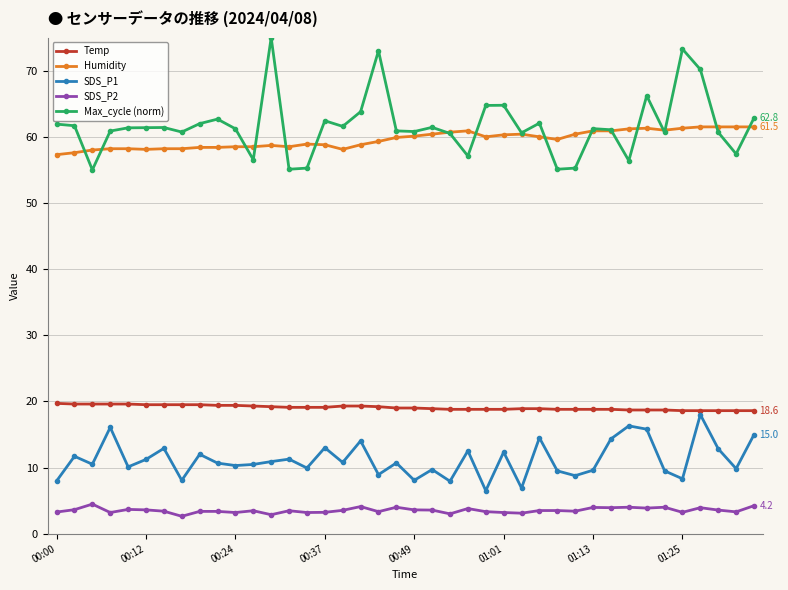

True or false: Temp and Max_cycle (norm) cross at least once.

False